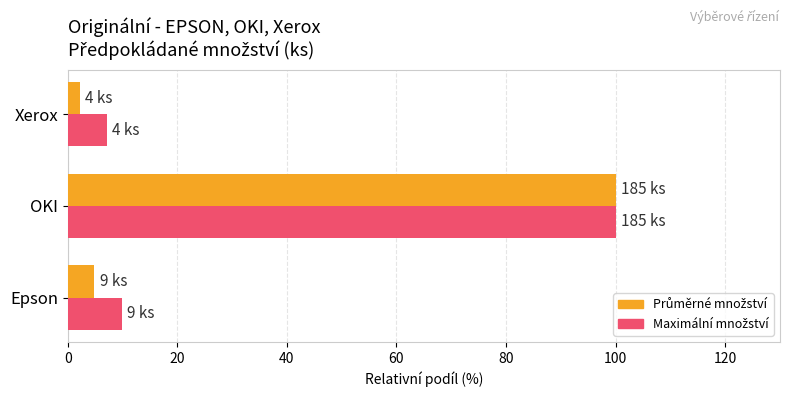

At which category is the sum across all series the highest?

OKI